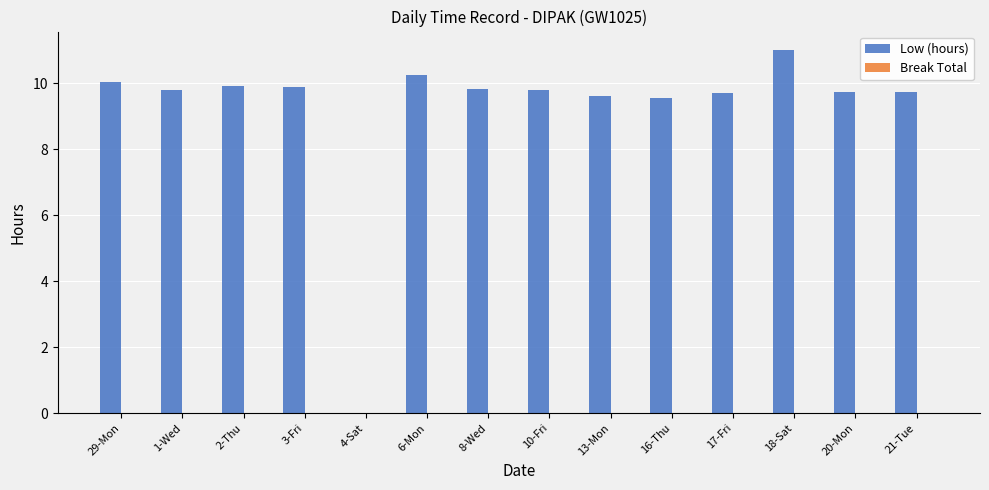

Is it true that the value at 17-Fri is 5.2?

False